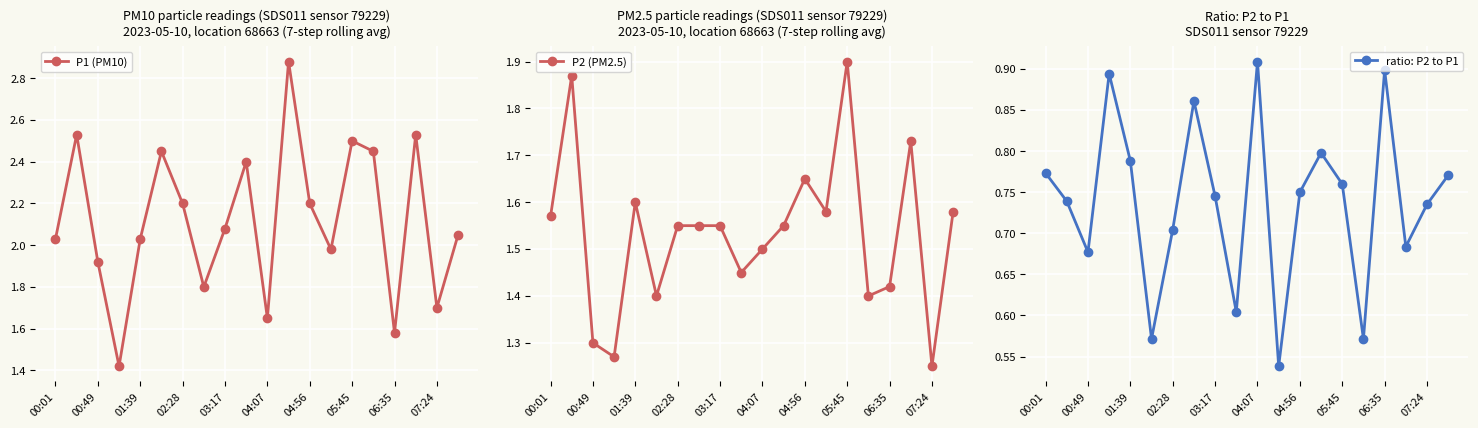

At which category does ratio: P2 to P1 reach its first local valley?

00:49